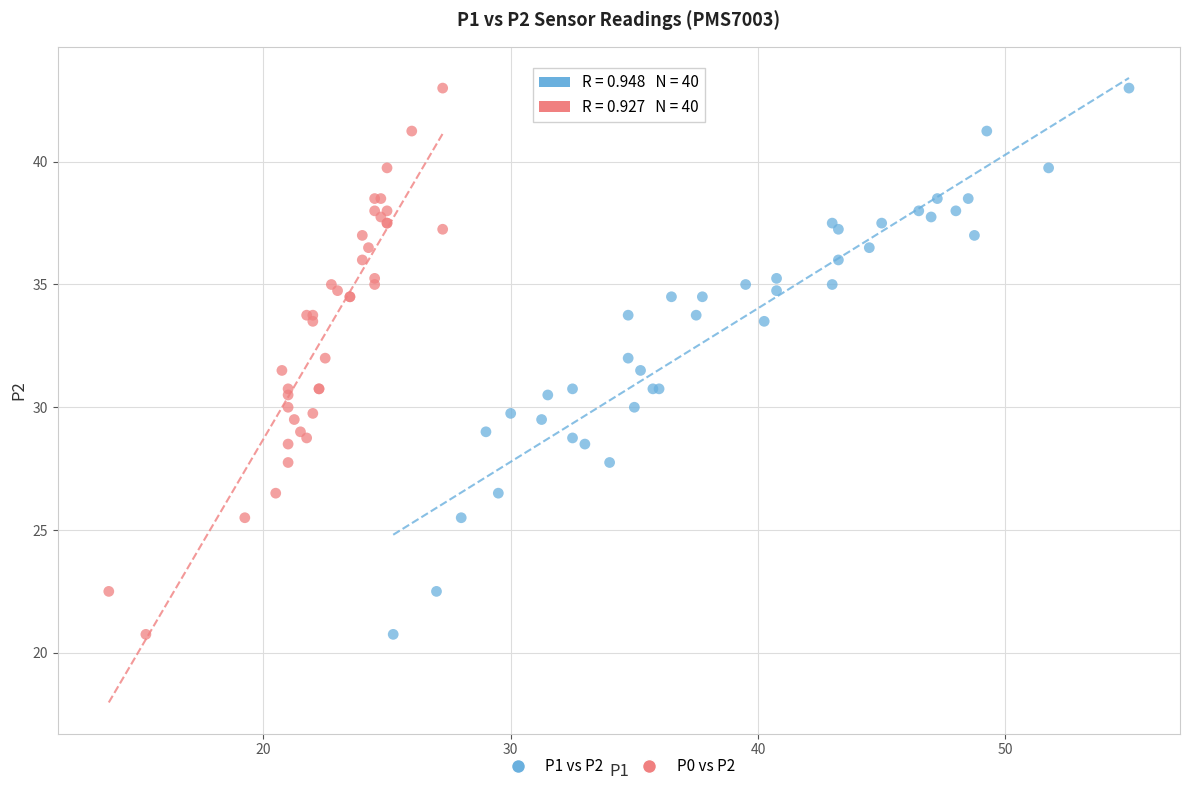

What are all the series names shown in the legend?

P1 vs P2, P0 vs P2